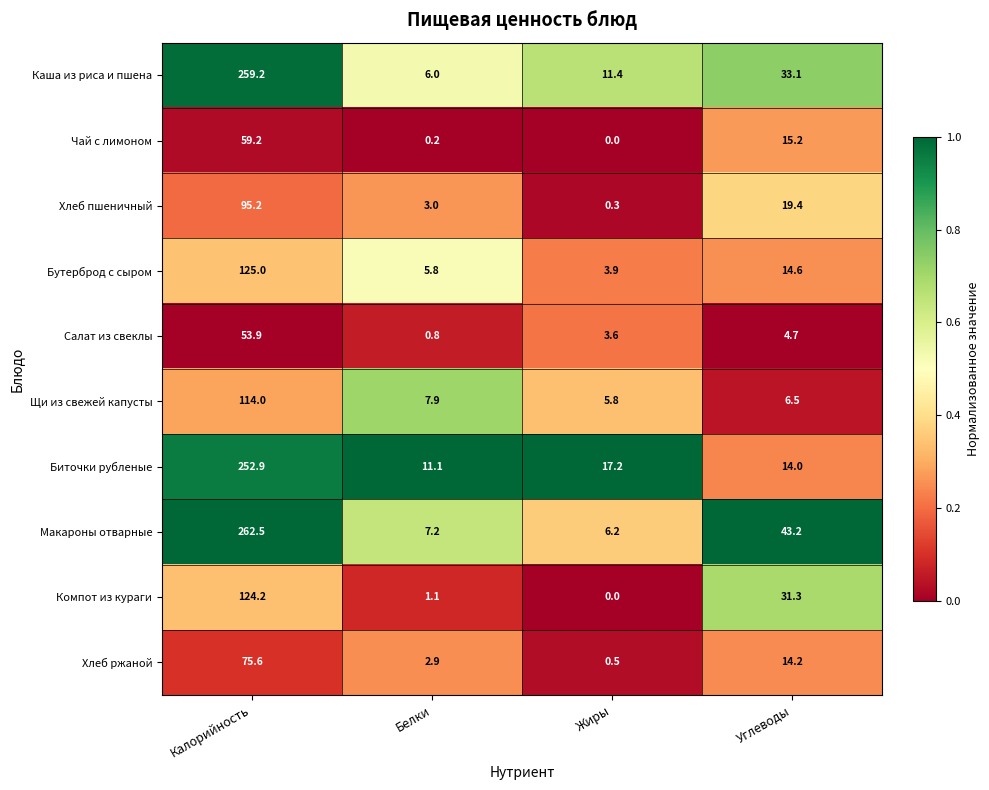

Which series has the largest range (max minus min)?

Макароны отварные